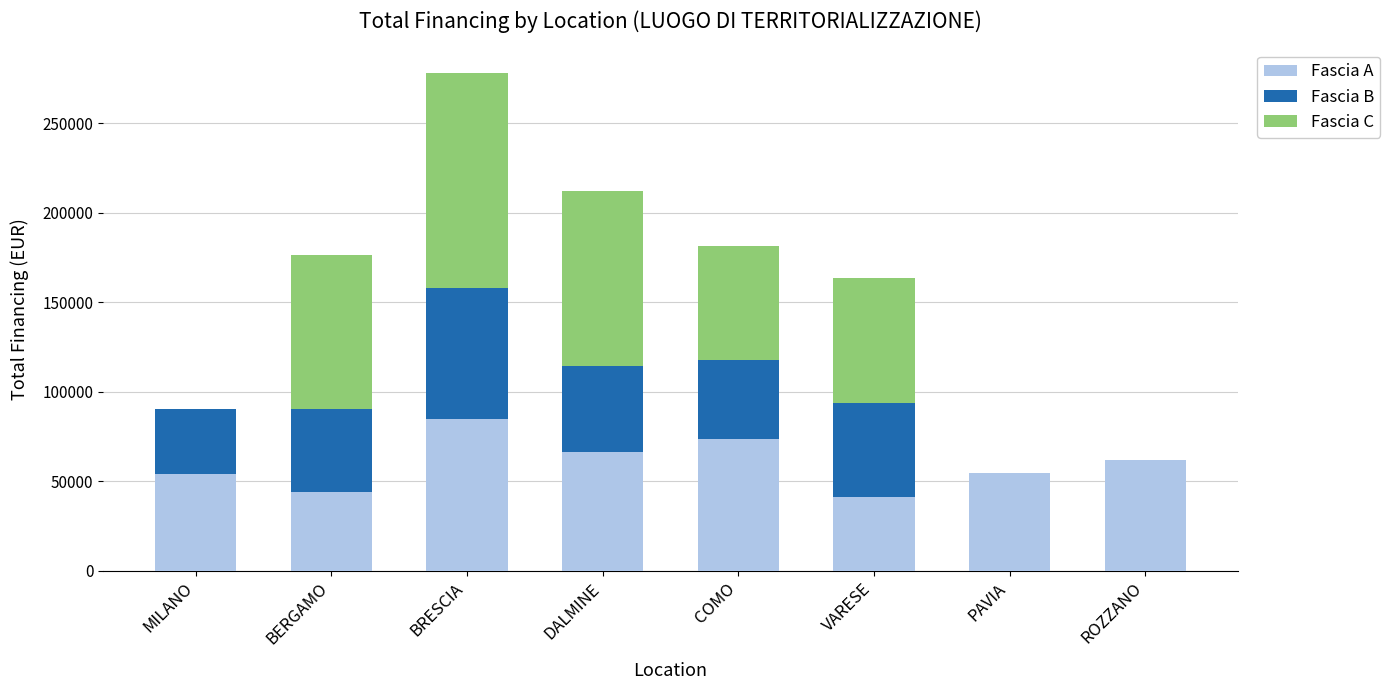

Count the number of data series in this chart.

3